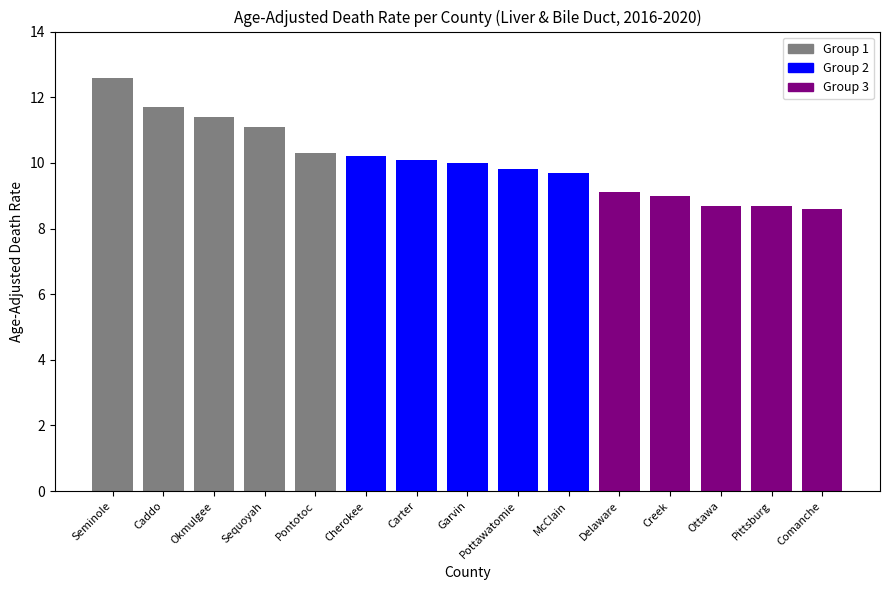

How many bars are there in total?

15